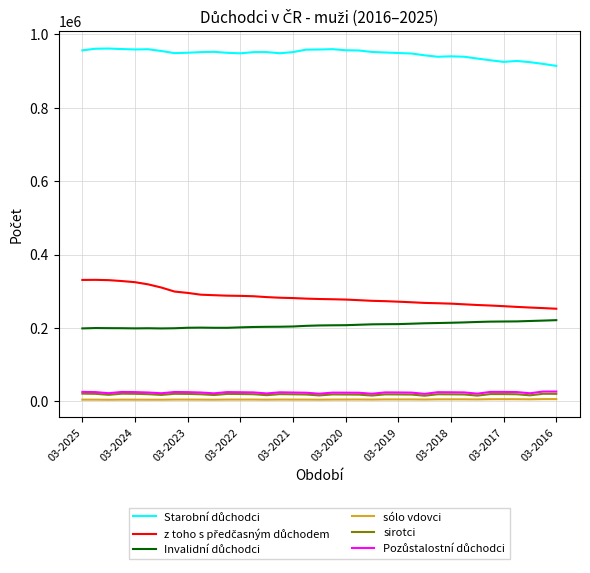

Which series has the largest total across all categories?

Starobní důchodci